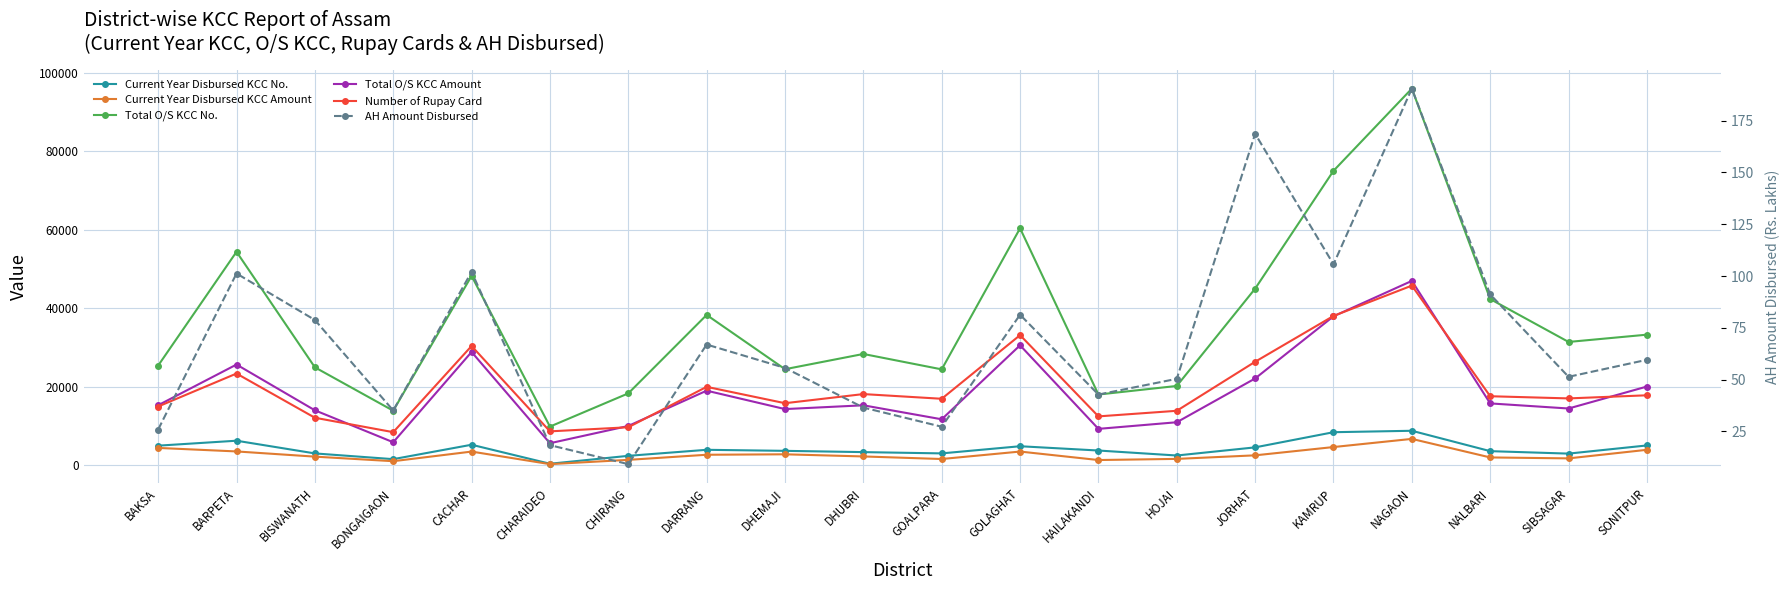

What is the label of the 20th point from the right?

BAKSA